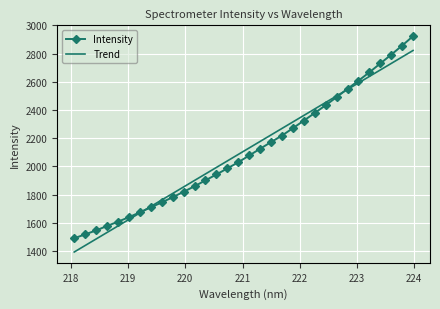

What is the lowest value of the Intensity series?

1489.7